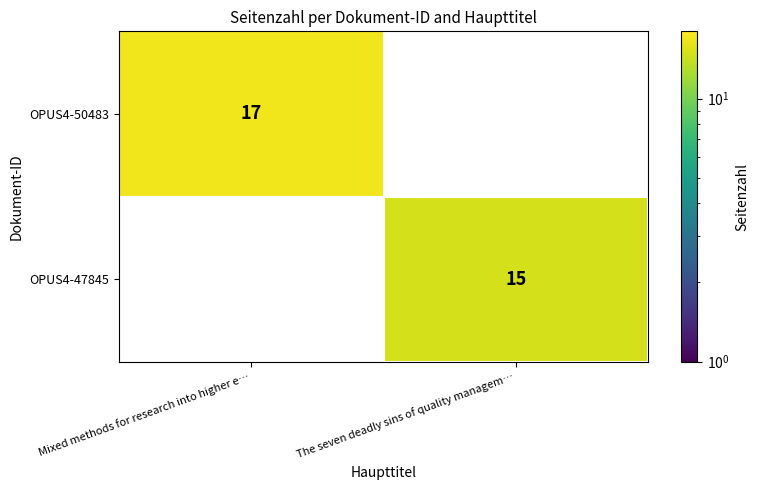

How many values in OPUS4-50483 are above zero?

1